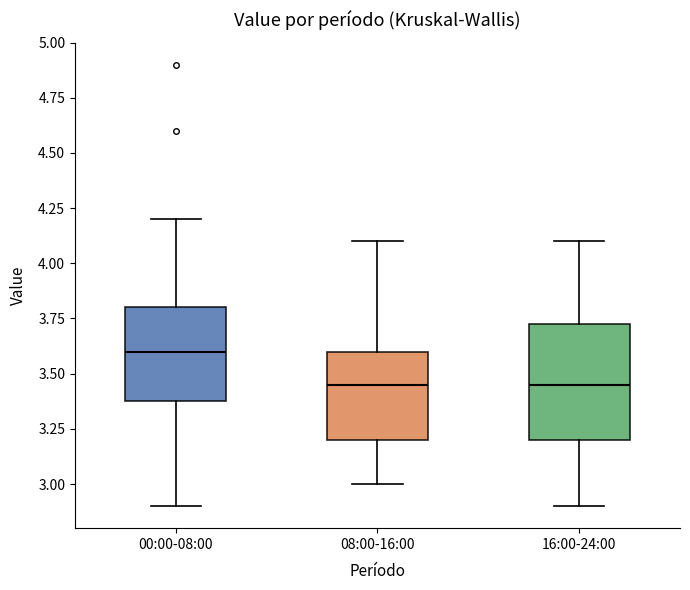

Reading left to right, read every box against the y-axis: the position of its median line, the range the box covers, and the ends of its whiskers. The values are not printed on the chart, so give them approximately, as read against the axis.

00:00-08:00: median 3.60, box 3.40 to 3.80, whiskers 2.90 to 4.20
08:00-16:00: median 3.45, box 3.20 to 3.60, whiskers 3.00 to 4.10
16:00-24:00: median 3.45, box 3.20 to 3.75, whiskers 2.90 to 4.10